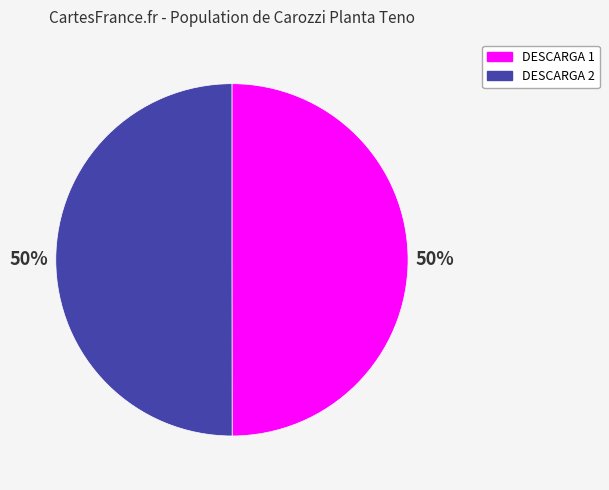

To the nearest percent, what is the average slice percentage?

50%